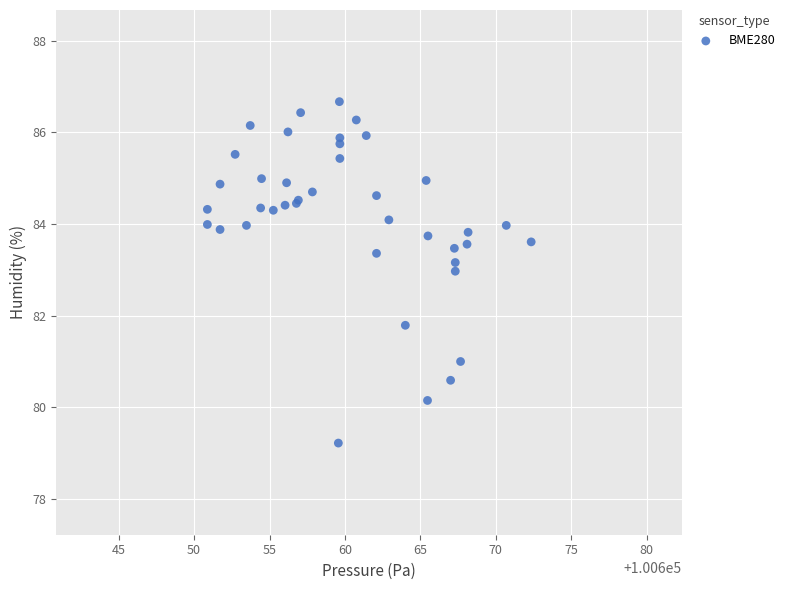

What Y value in the scatter plot is closest to 82?

81.8